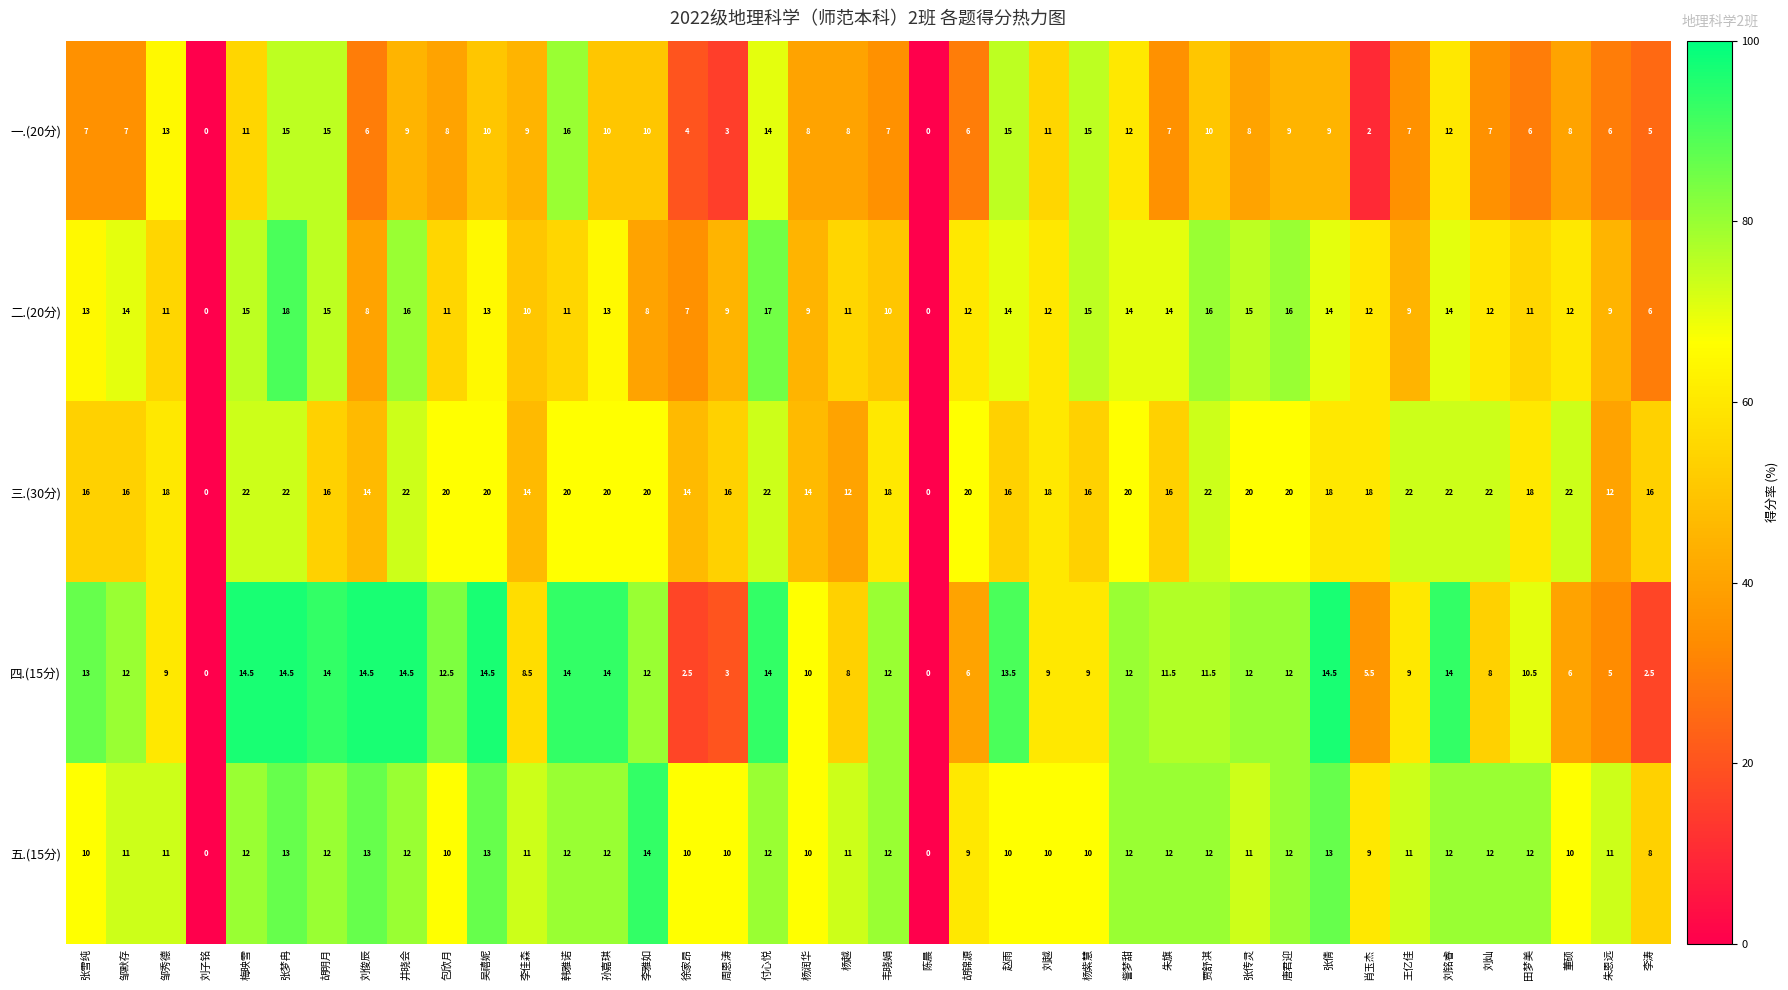

The value of 一.(20分) at 付心悦 is 18.7. True or false?

False